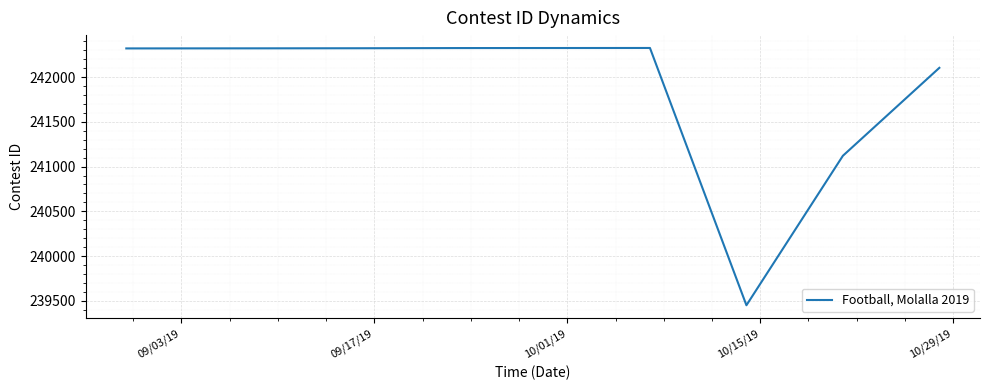

What is the difference between the second highest and minimum values?

2875